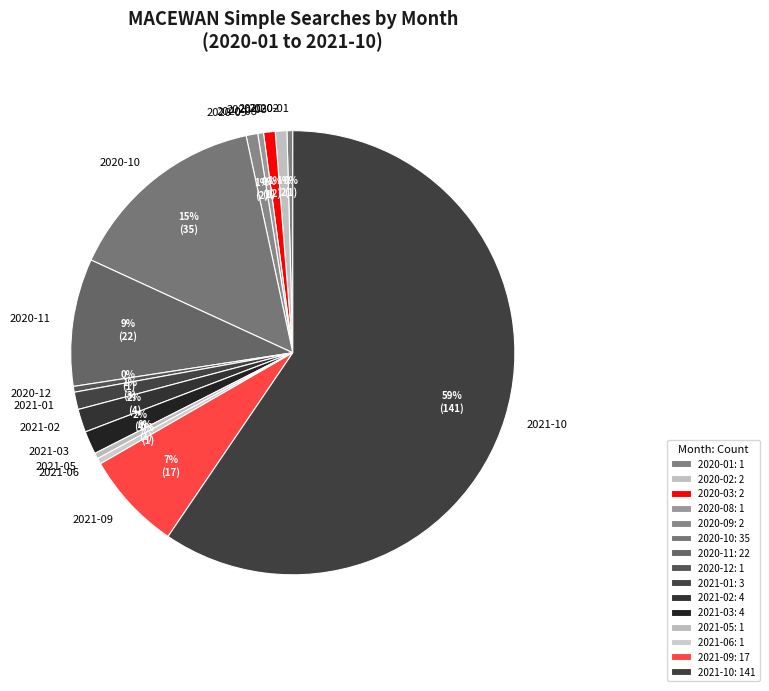

To the nearest percent, what percentage of the pie is 2020-02?

1%